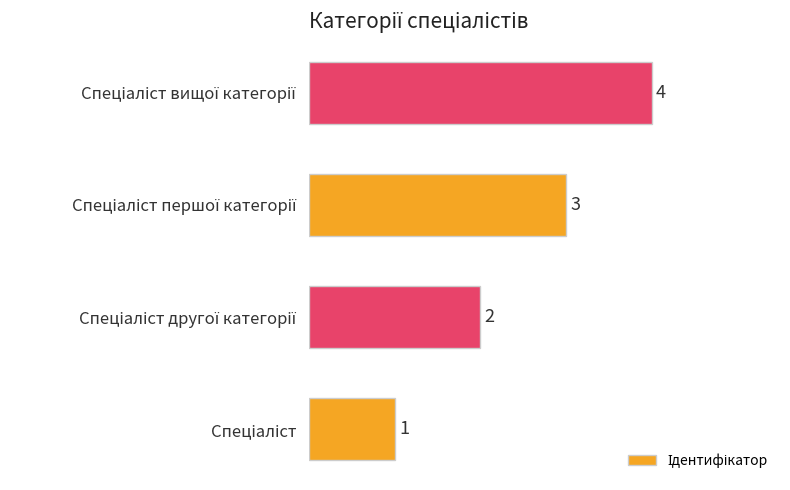

What is the difference between the maximum and minimum values?

3